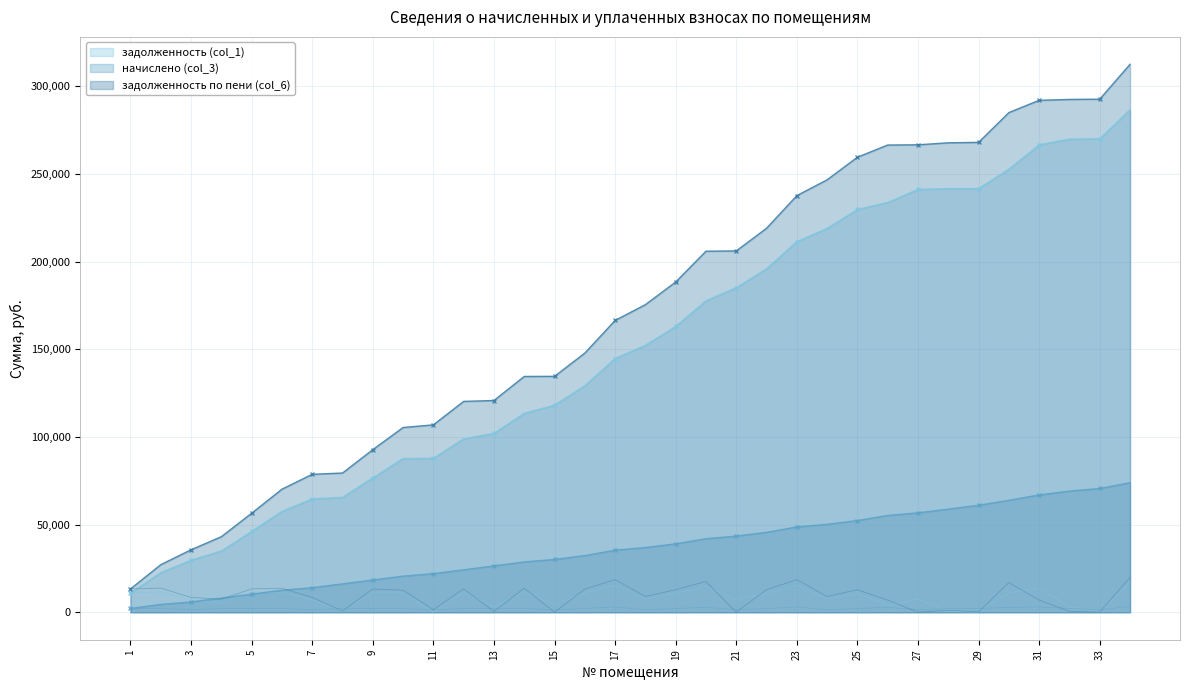

True or false: начислено (col_3) has more than 0 points higher than both neighbors.

True